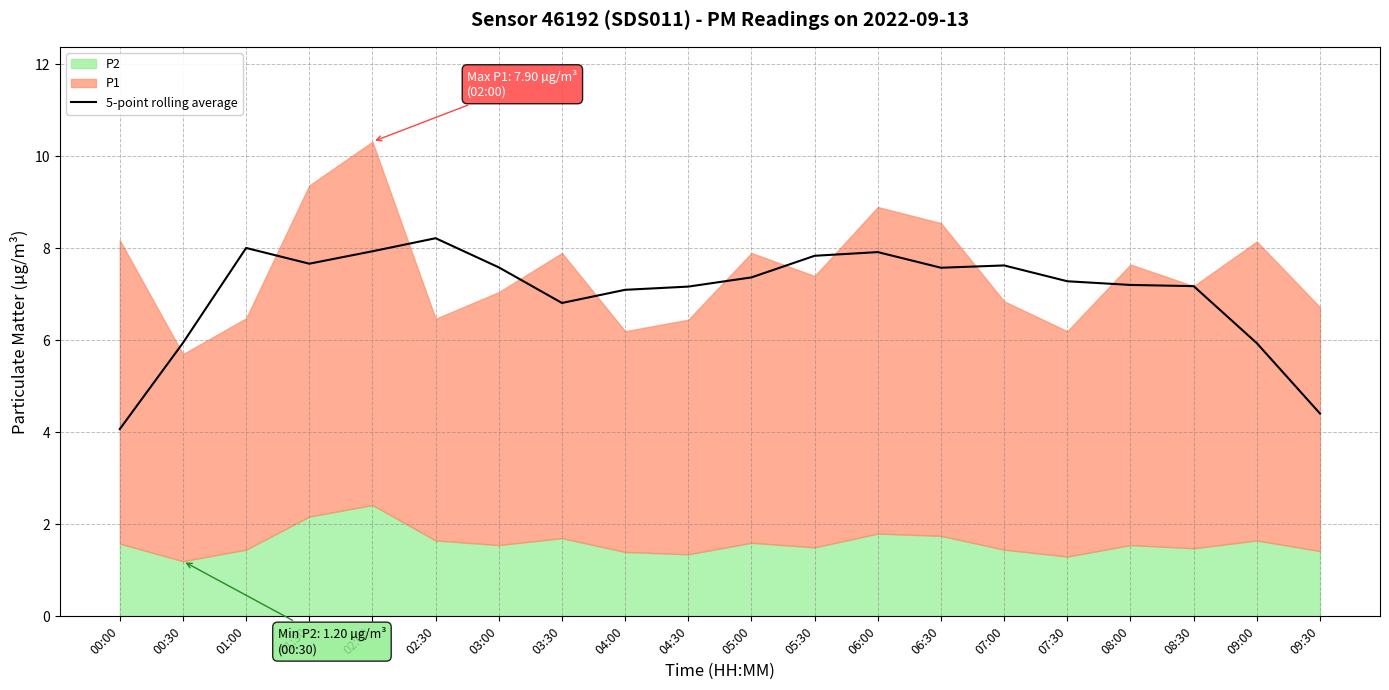

The 5-point rolling average series shows 13.1 at 05:00. True or false?

False